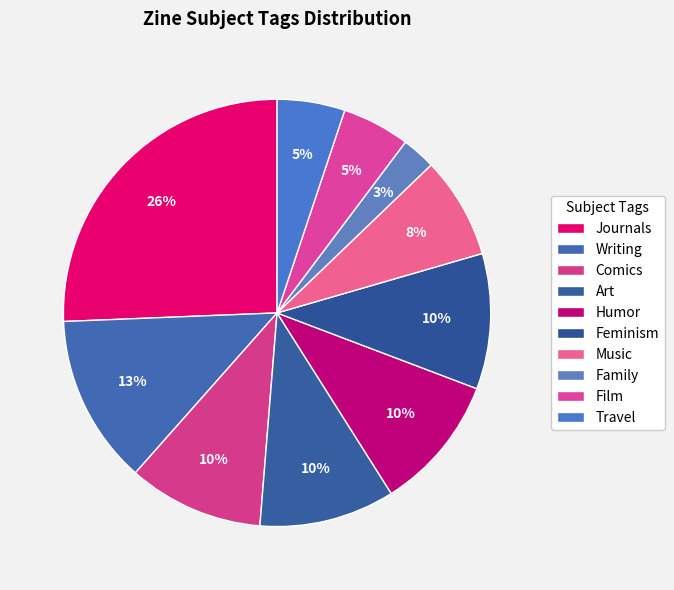

What portion of the pie excludes Humor?

89.7%